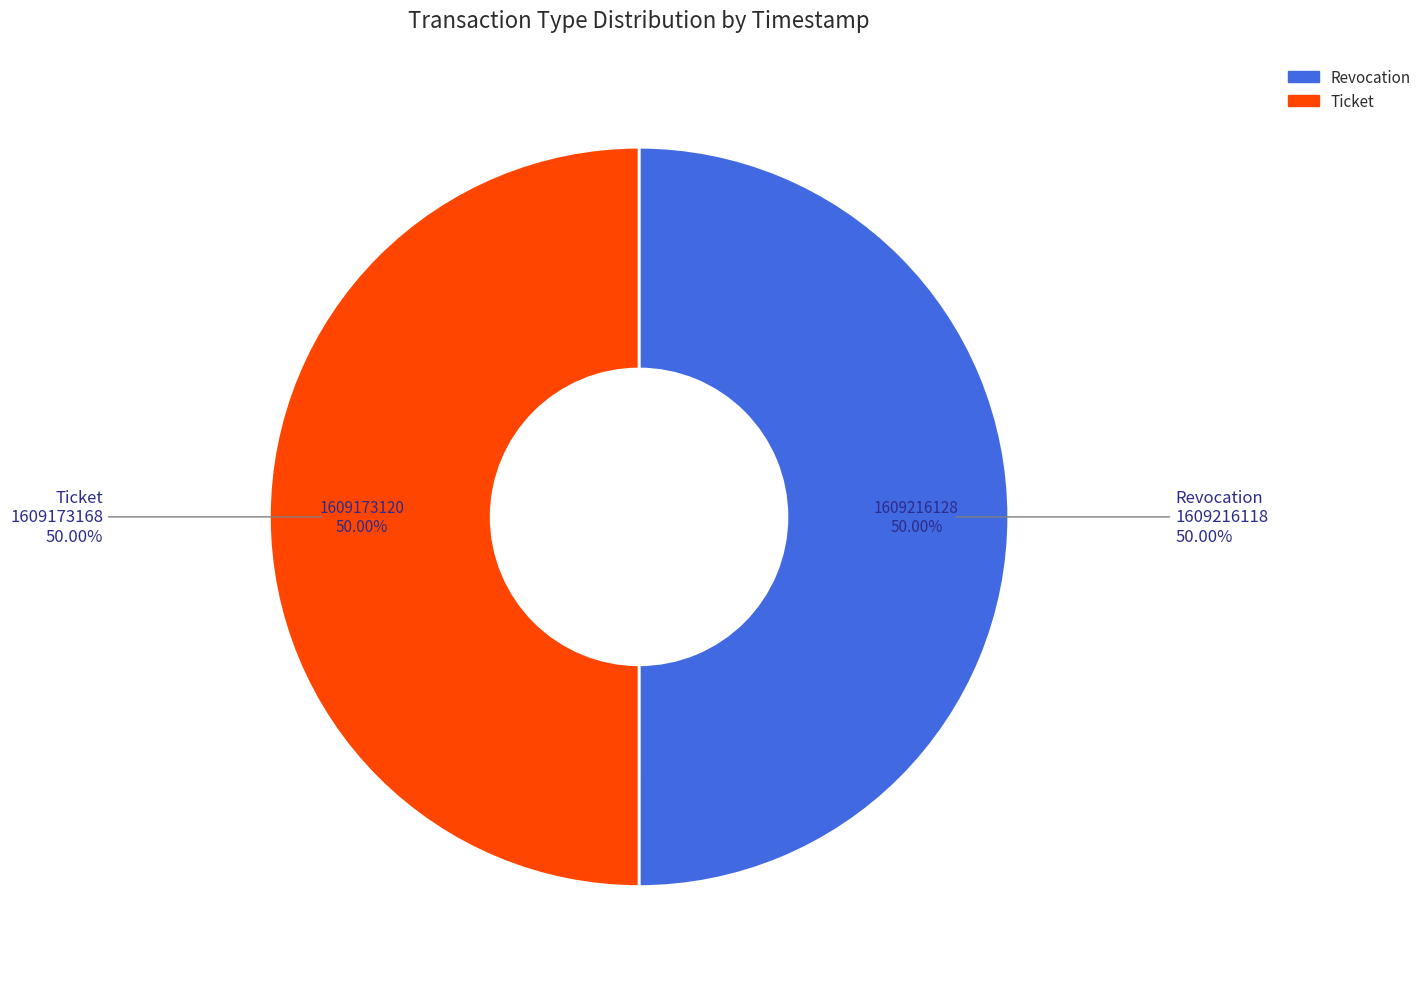

What percentage is NOT represented by Revocation?

50.0%